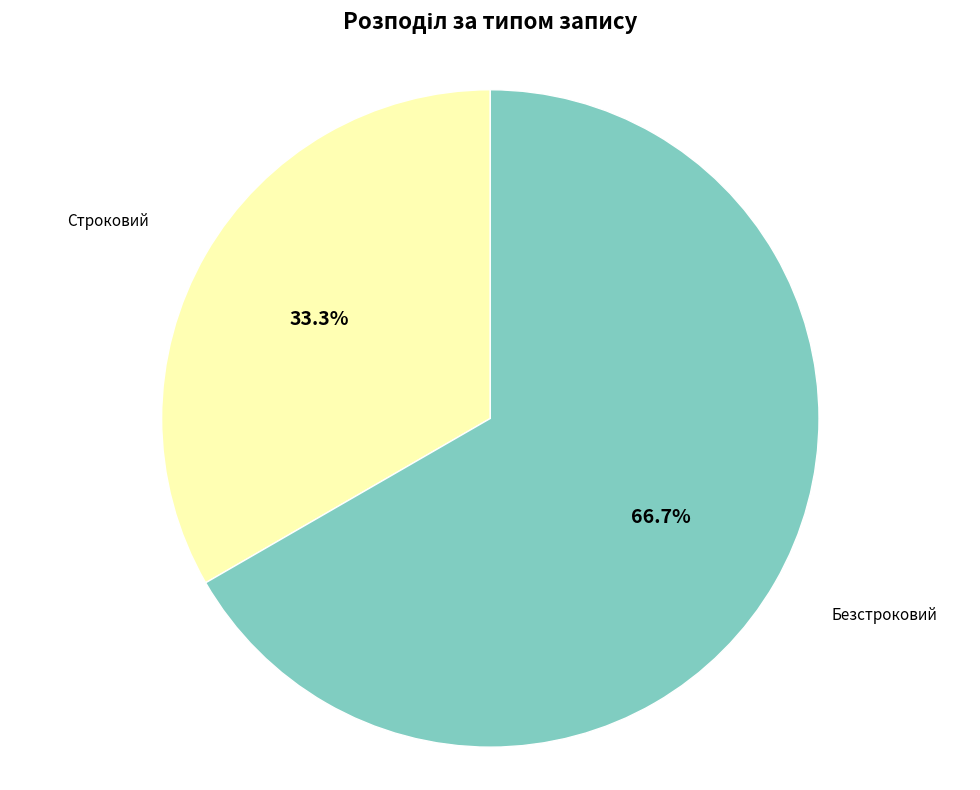

Is there any slice that represents more than half of the pie?

Yes